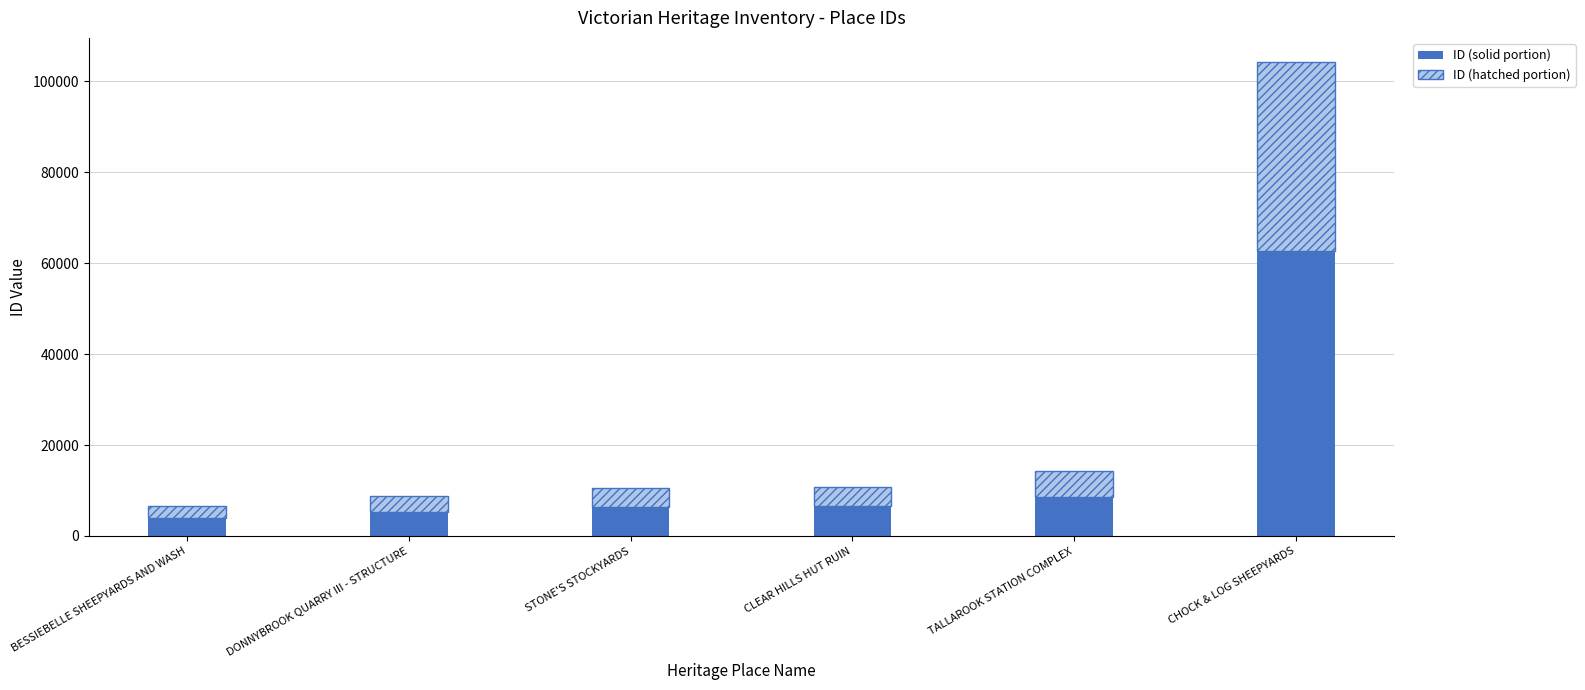

What is the average value of the ID (solid portion) series?

15564.9